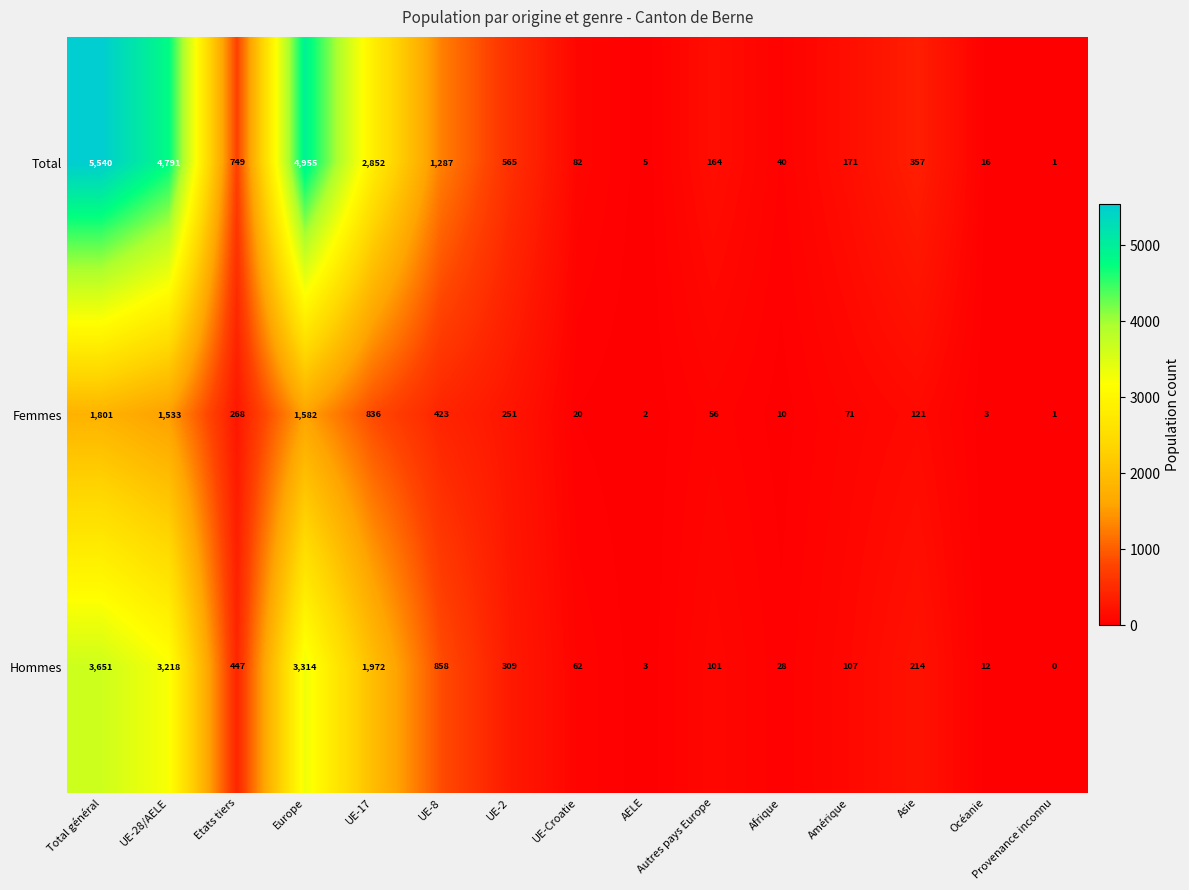

The value of Total at UE-2 is 909. True or false?

False